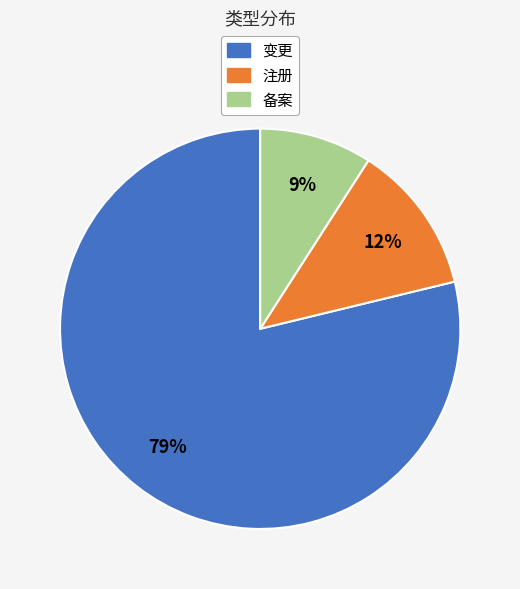

What percentage is the 备案 slice, to the nearest percent?

9%